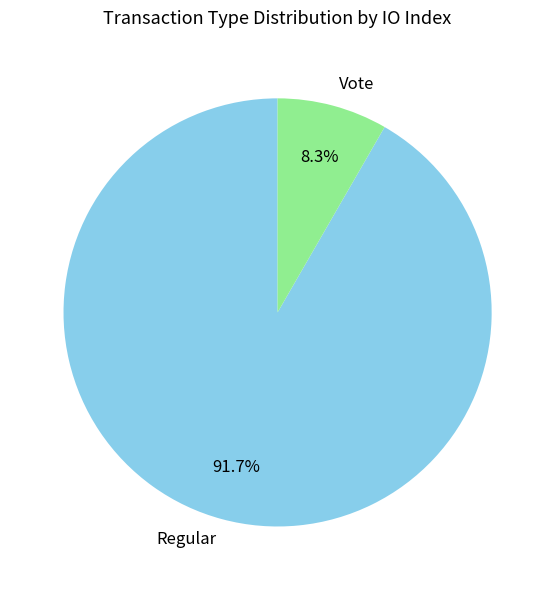

What portion of the pie excludes Vote?

91.7%